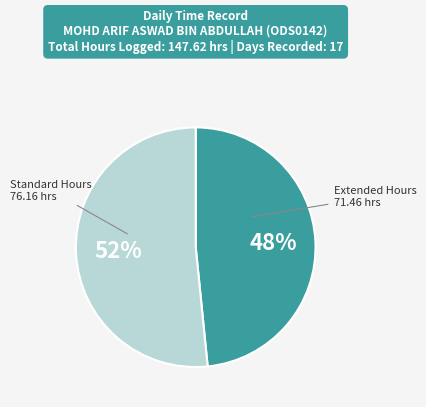

Does any single category account for the majority?

Yes